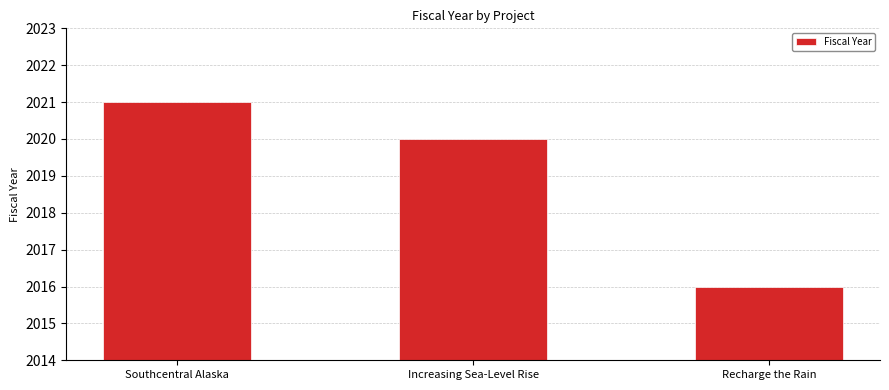

Which category has the lowest value across all series?

Recharge the Rain